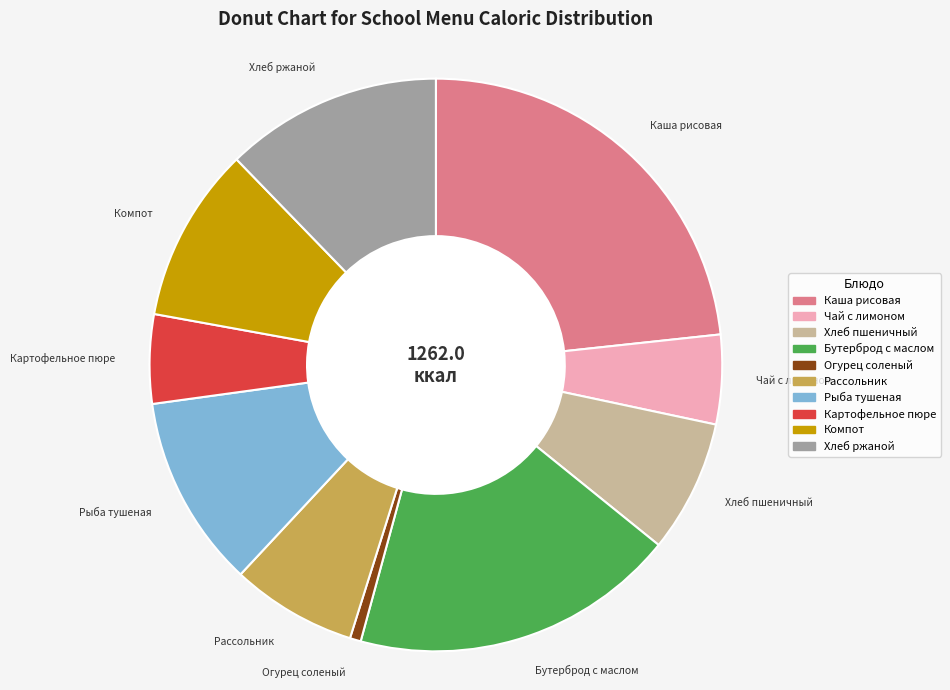

Approximately how many times larger is the value at Каша рисовая compared to Чай с лимоном?

4.6